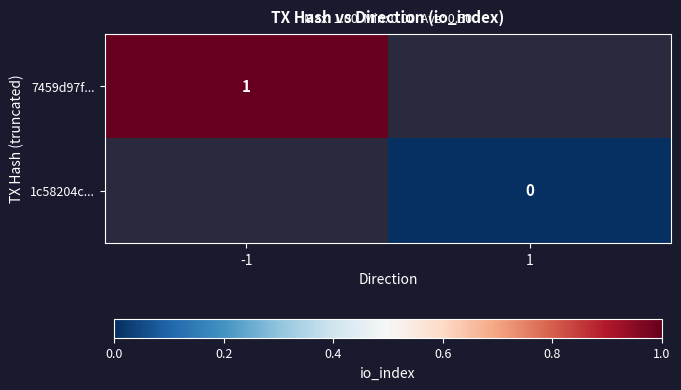

Is it true that 7459d97f... equals 1 at -1?

True